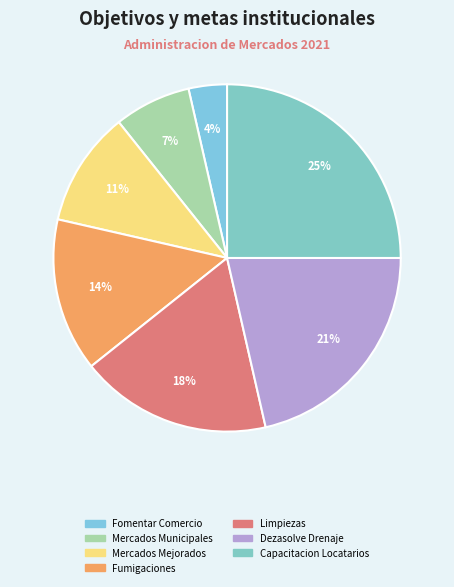

How many slices are in this pie chart?

7